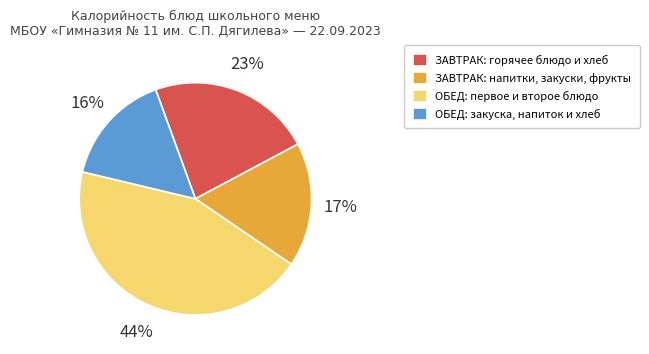

Does any single category account for the majority?

No